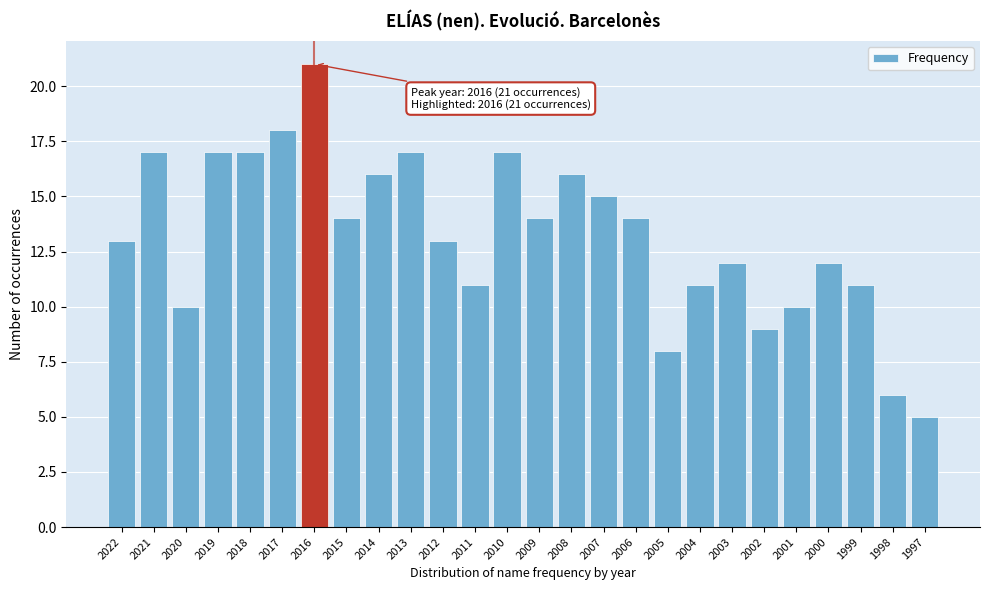

Reading left to right, list all the values displayed in this chart.

2022=13	2021=17	2020=10	2019=17	2018=17	2017=18	2016=21	2015=14	2014=16	2013=17	2012=13	2011=11	2010=17	2009=14	2008=16	2007=15	2006=14	2005=8	2004=11	2003=12	2002=9	2001=10	2000=12	1999=11	1998=6	1997=5